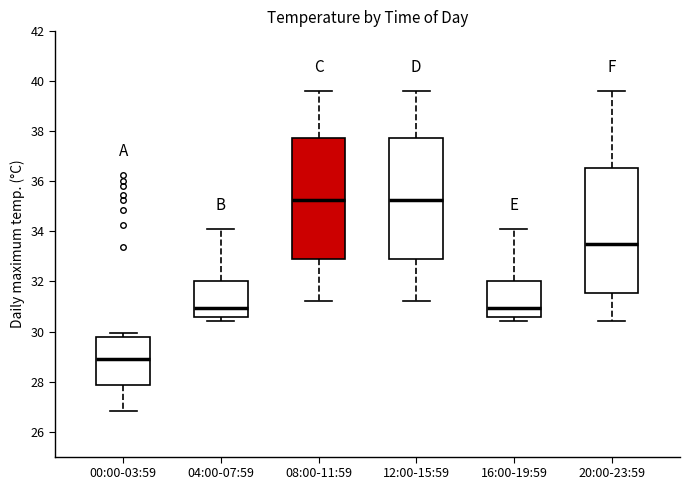

Reading left to right, read every box against the y-axis: the position of its median line, the range the box covers, and the ends of its whiskers. The values are not printed on the chart, so give them approximately, as read against the axis.

00:00-03:59: median 29.0, box 27.8 to 29.8, whiskers 26.8 to 30.0
04:00-07:59: median 31.0, box 30.6 to 32.0, whiskers 30.4 to 34.2
08:00-11:59: median 35.2, box 32.8 to 37.8, whiskers 31.2 to 39.6
12:00-15:59: median 35.2, box 32.8 to 37.8, whiskers 31.2 to 39.6
16:00-19:59: median 31.0, box 30.6 to 32.0, whiskers 30.4 to 34.2
20:00-23:59: median 33.6, box 31.6 to 36.6, whiskers 30.4 to 39.6